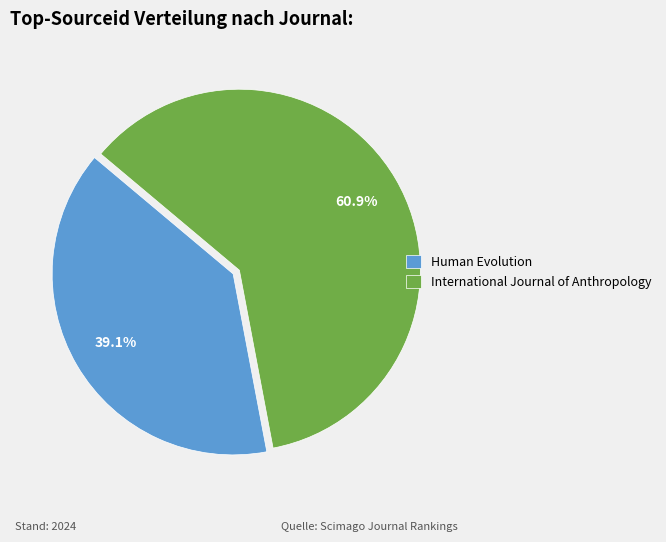

Count the number of slices in the pie.

2